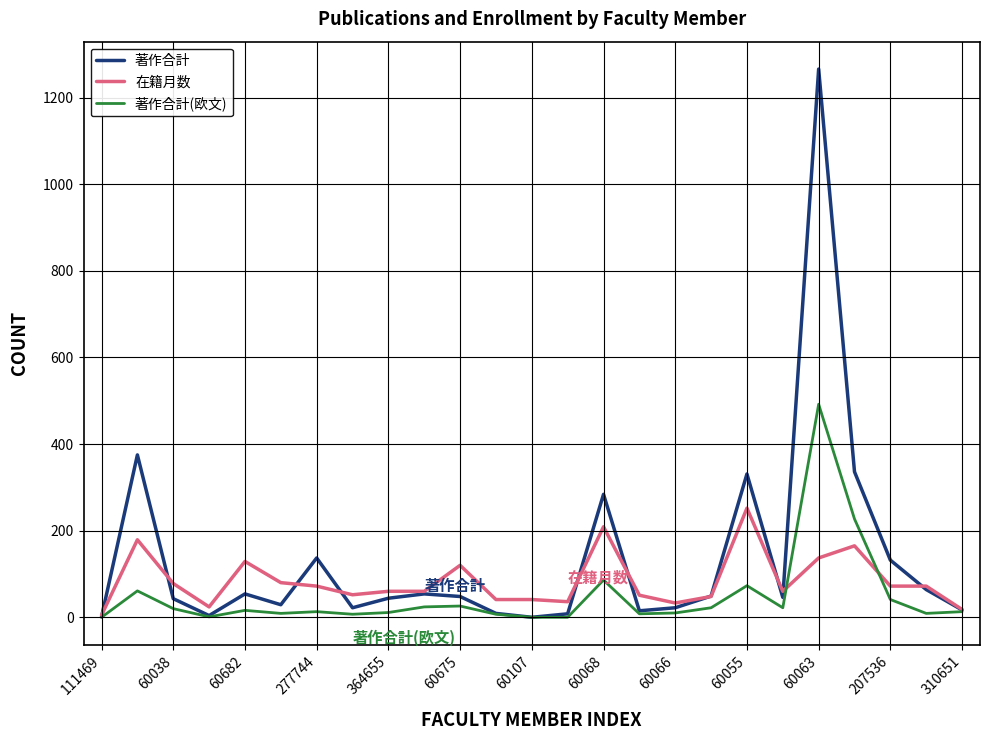

Rank the series by their maximum value, from lowest to highest.

在籍月数, 著作合計(欧文), 著作合計